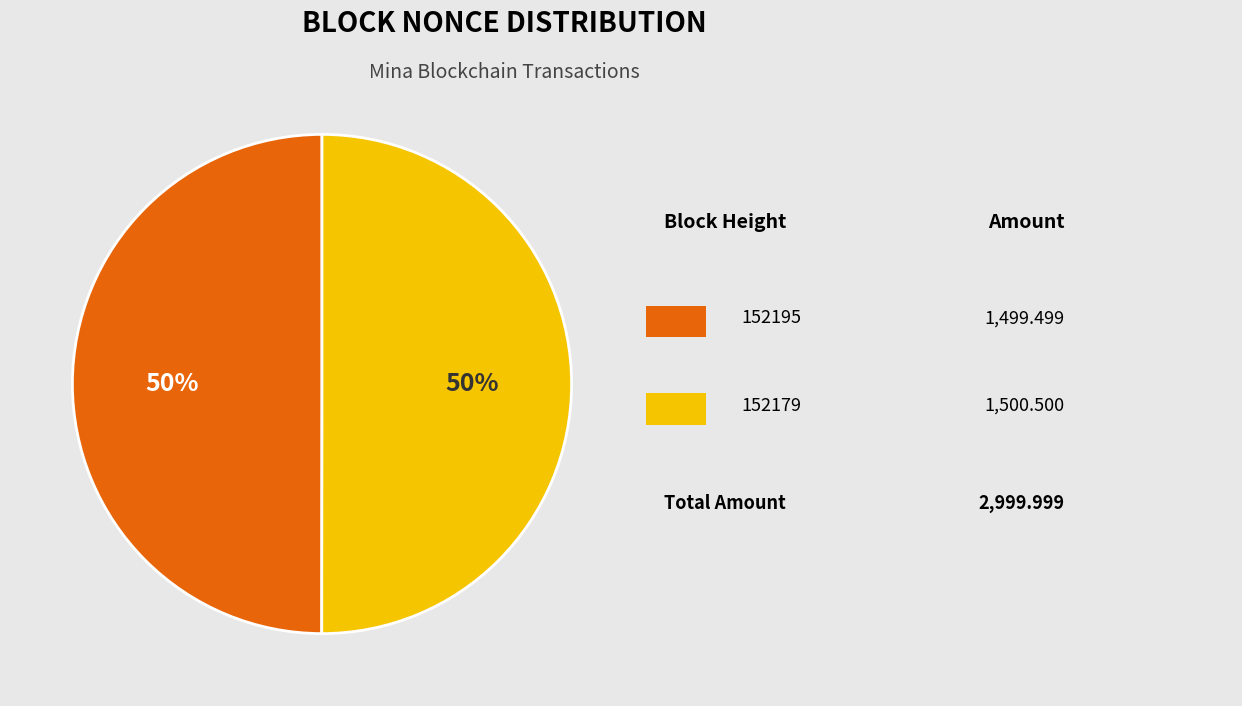

To the nearest percent, what is the average slice percentage?

50%